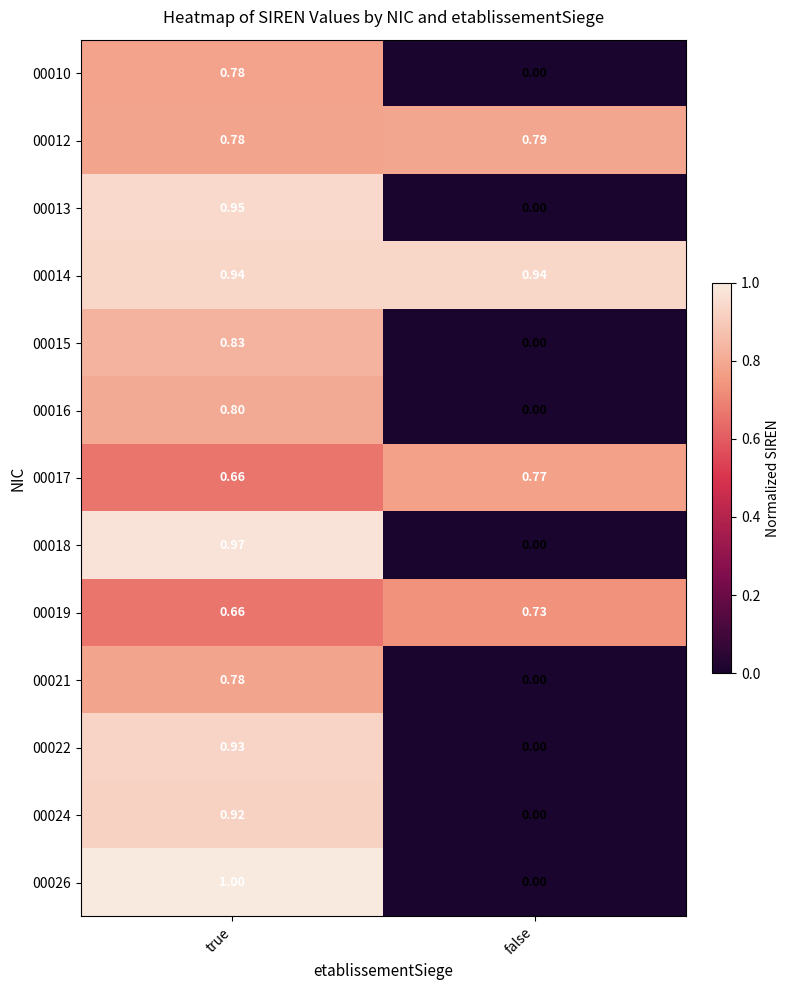

What is the greatest value displayed?

1.0